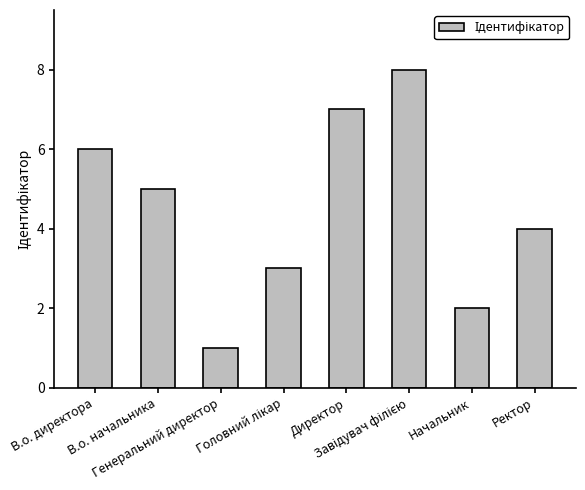

Count the values in the range 3 to 7.

5